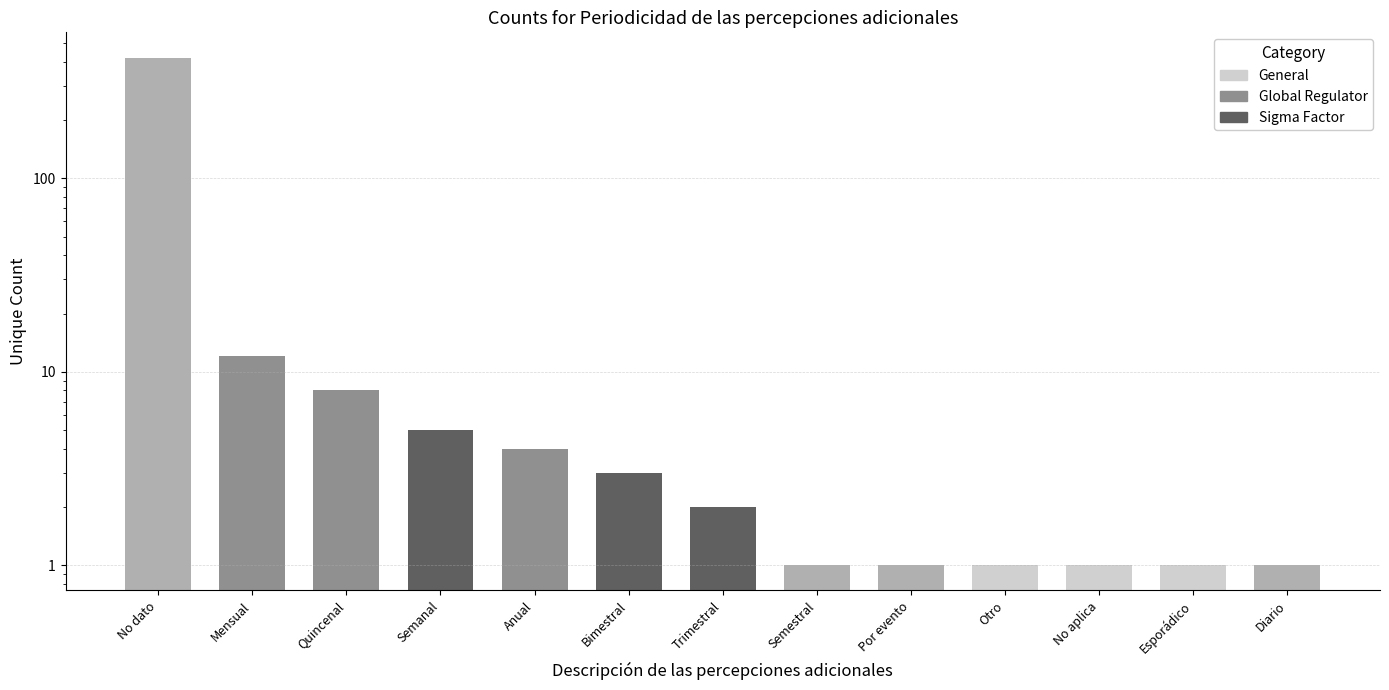

What is the average value?

35